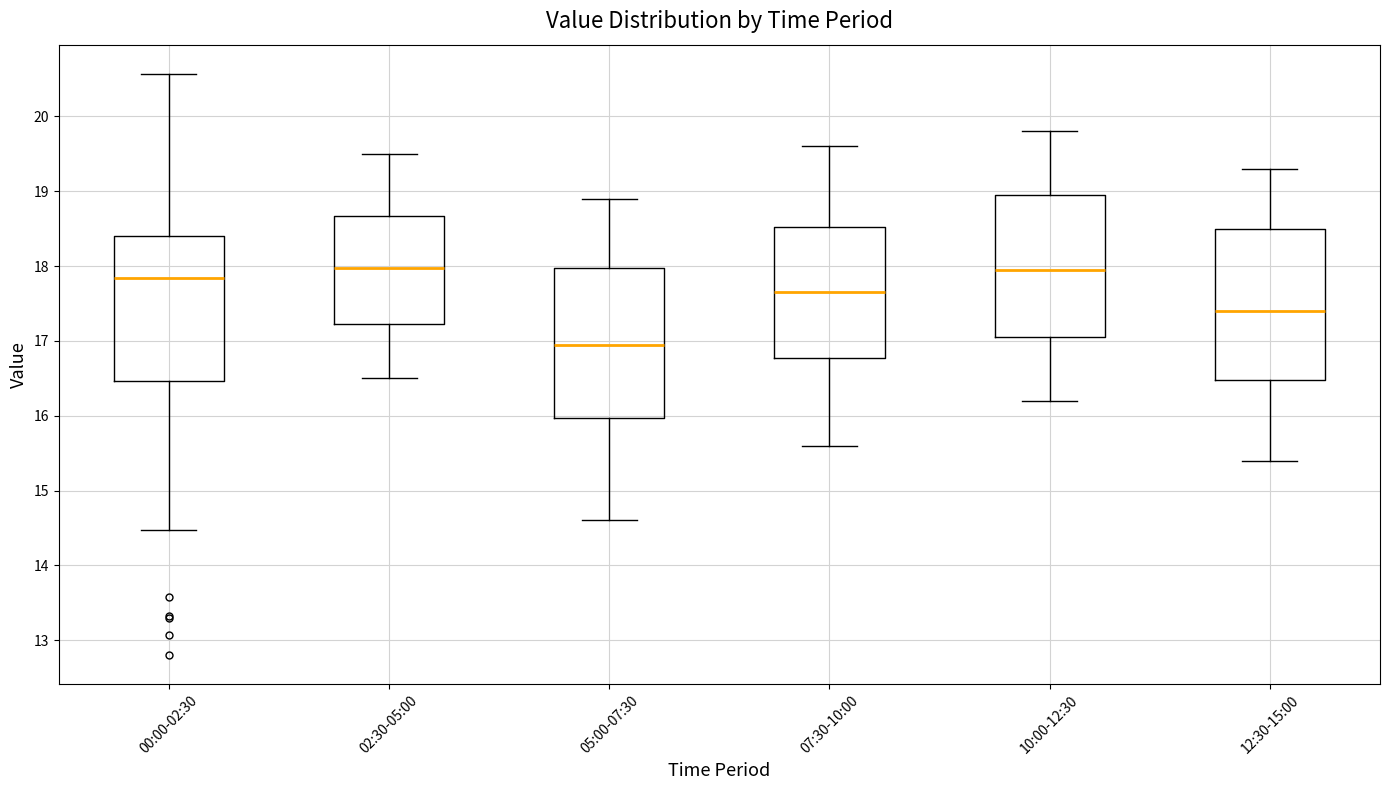

Reading left to right, transcribe this box plot: for each box, give where its median line is, the range the box spans, and where its two whiskers end, as read against the y-axis. The values are not printed on the chart, so give them approximately, as read against the axis.

00:00-02:30: median 17.8, box 16.5 to 18.4, whiskers 14.5 to 20.6
02:30-05:00: median 18.0, box 17.2 to 18.7, whiskers 16.5 to 19.5
05:00-07:30: median 17.0, box 16.0 to 18.0, whiskers 14.6 to 18.9
07:30-10:00: median 17.7, box 16.8 to 18.5, whiskers 15.6 to 19.6
10:00-12:30: median 18.0, box 17.1 to 19.0, whiskers 16.2 to 19.8
12:30-15:00: median 17.4, box 16.5 to 18.5, whiskers 15.4 to 19.3